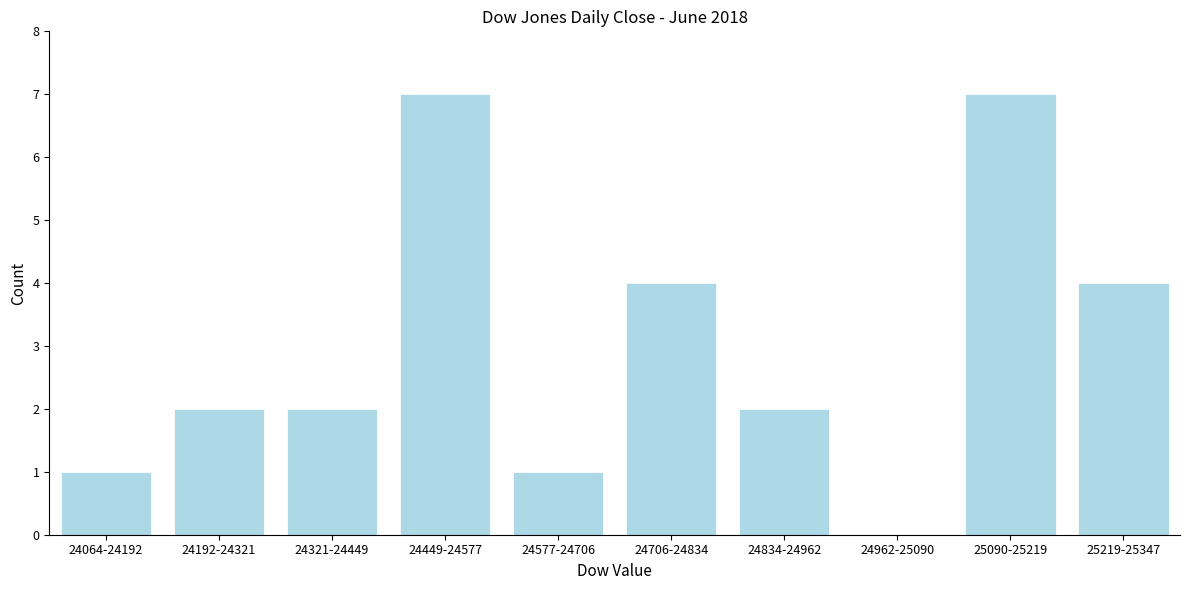

Reading left to right, extract all data points from this chart.

24064-24192=1	24192-24321=2	24321-24449=2	24449-24577=7	24577-24706=1	24706-24834=4	24834-24962=2	24962-25090=0	25090-25219=7	25219-25347=4